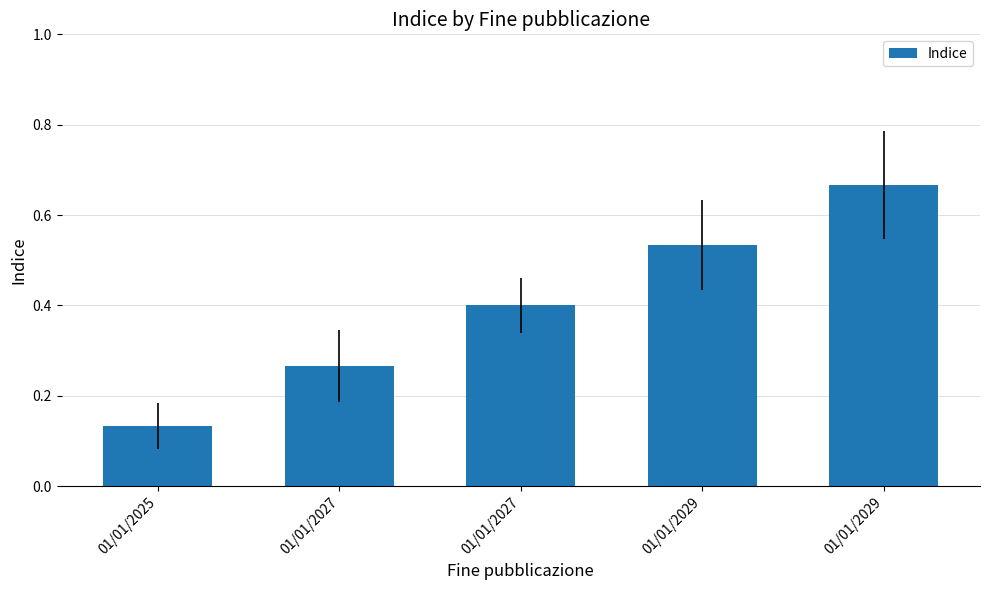

How many data points does each series have?

5